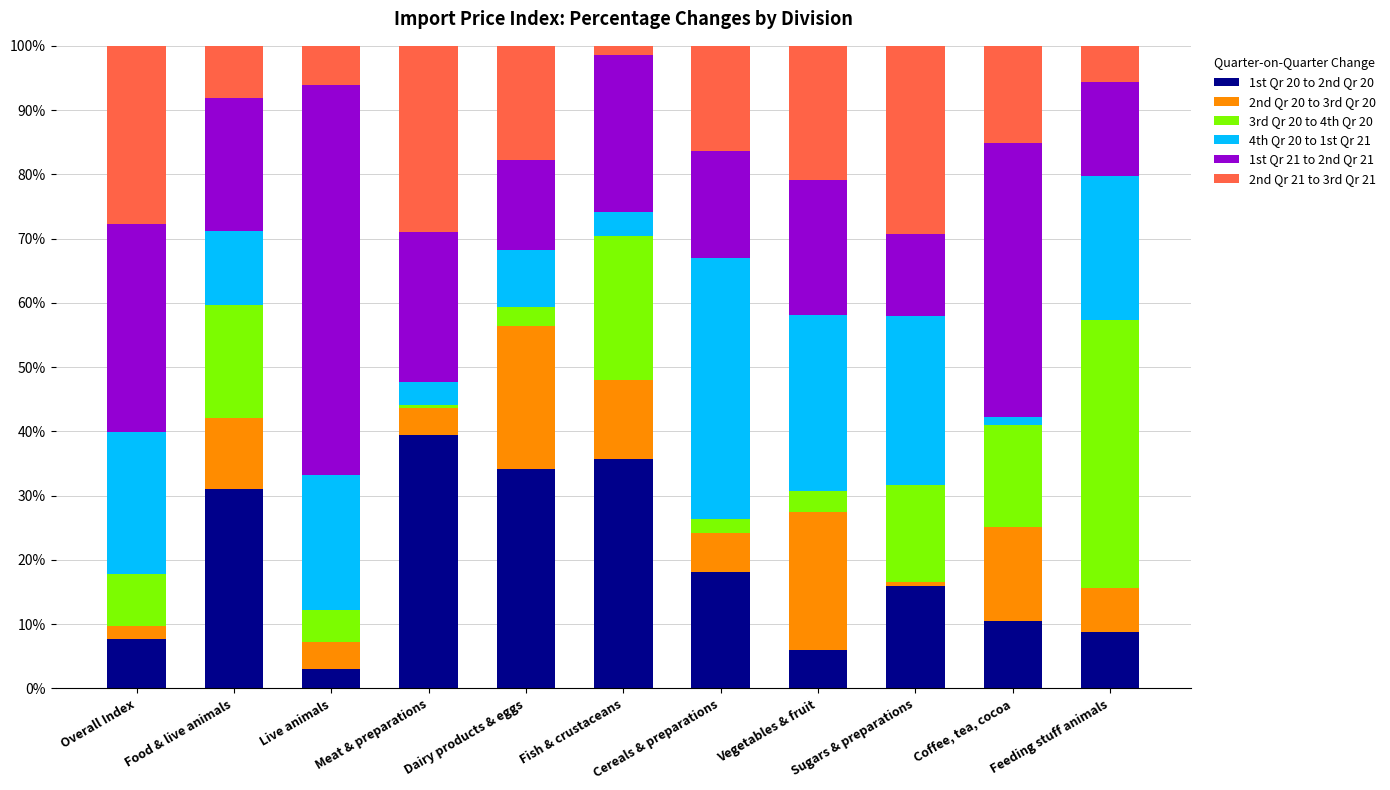

Count the number of categories in the chart.

11